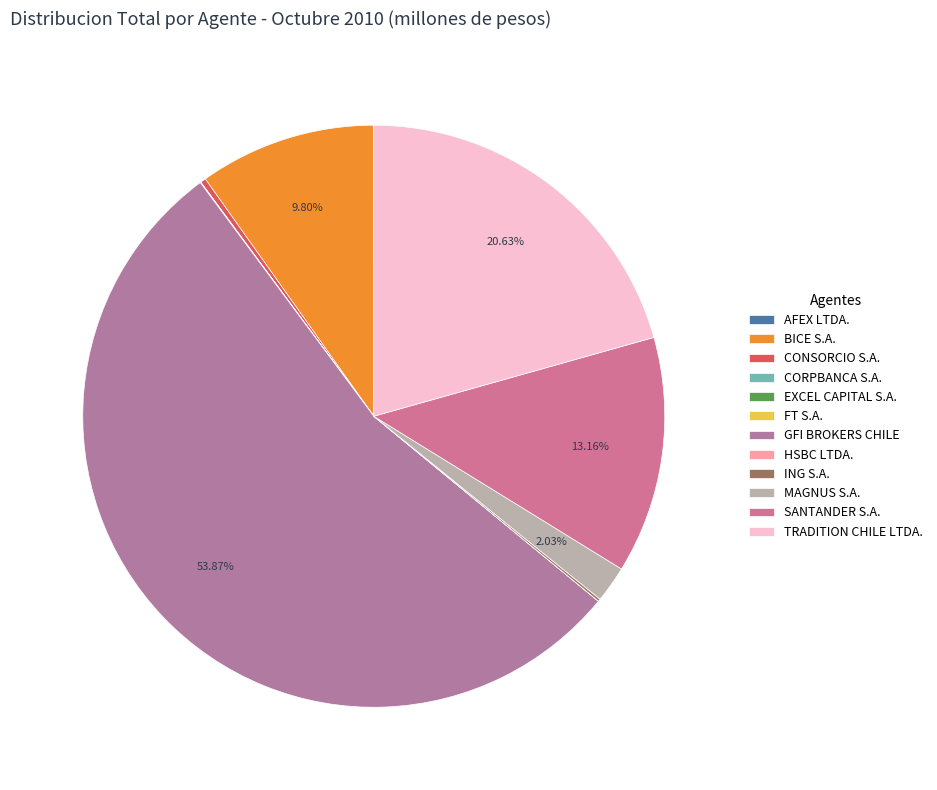

Does GFI BROKERS CHILE represent more than half of the total?

Yes